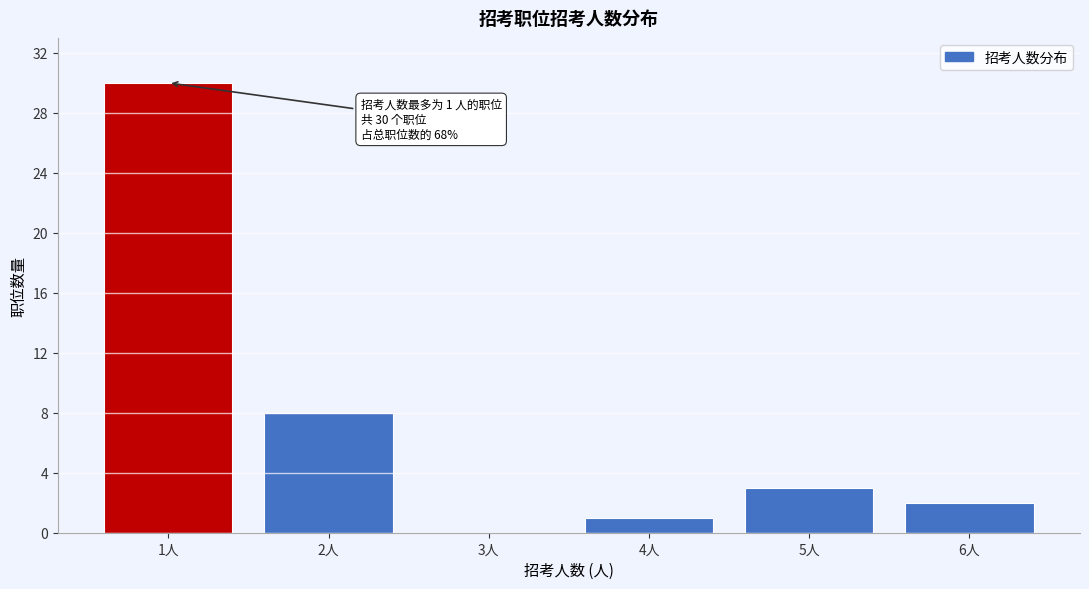

Over which range of the x-axis is the bar tallest?

0.5 to 1.5